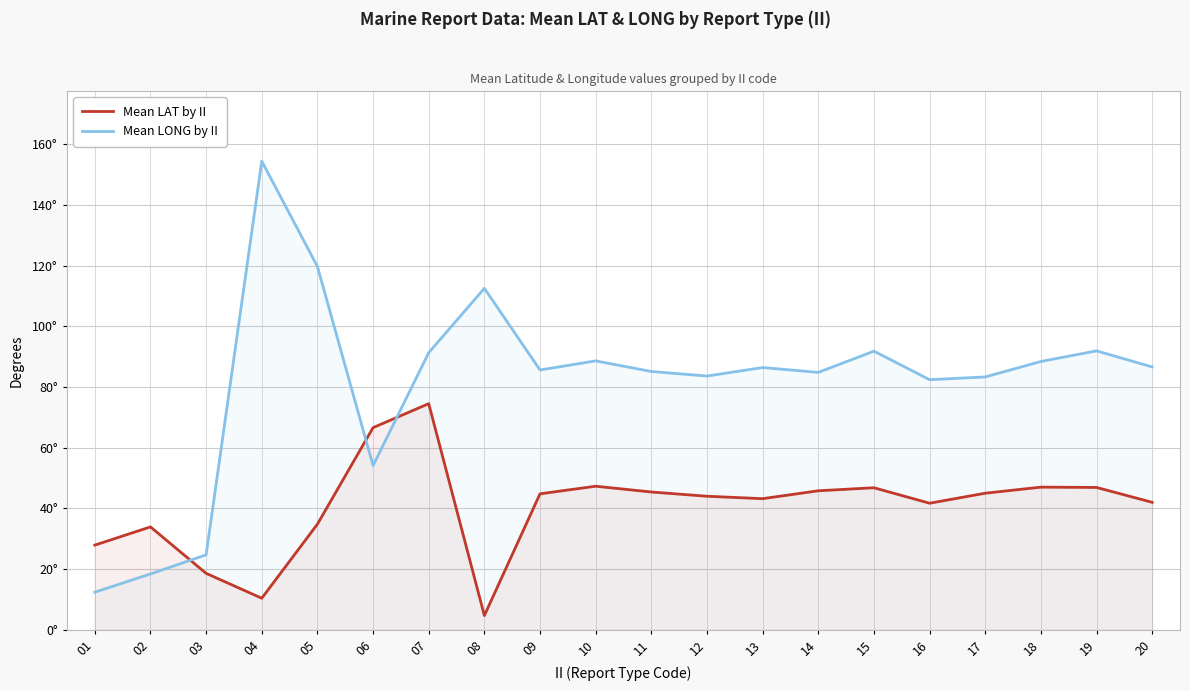

Rank the series by their maximum value, from lowest to highest.

Mean LAT by II, Mean LONG by II